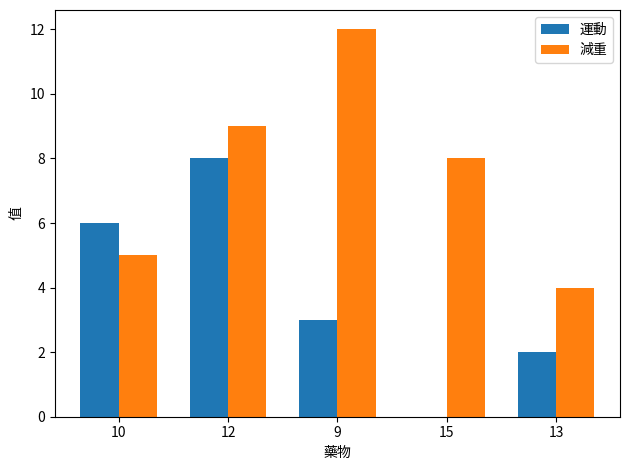

Is it true that 減重 equals 1 at 10?

False